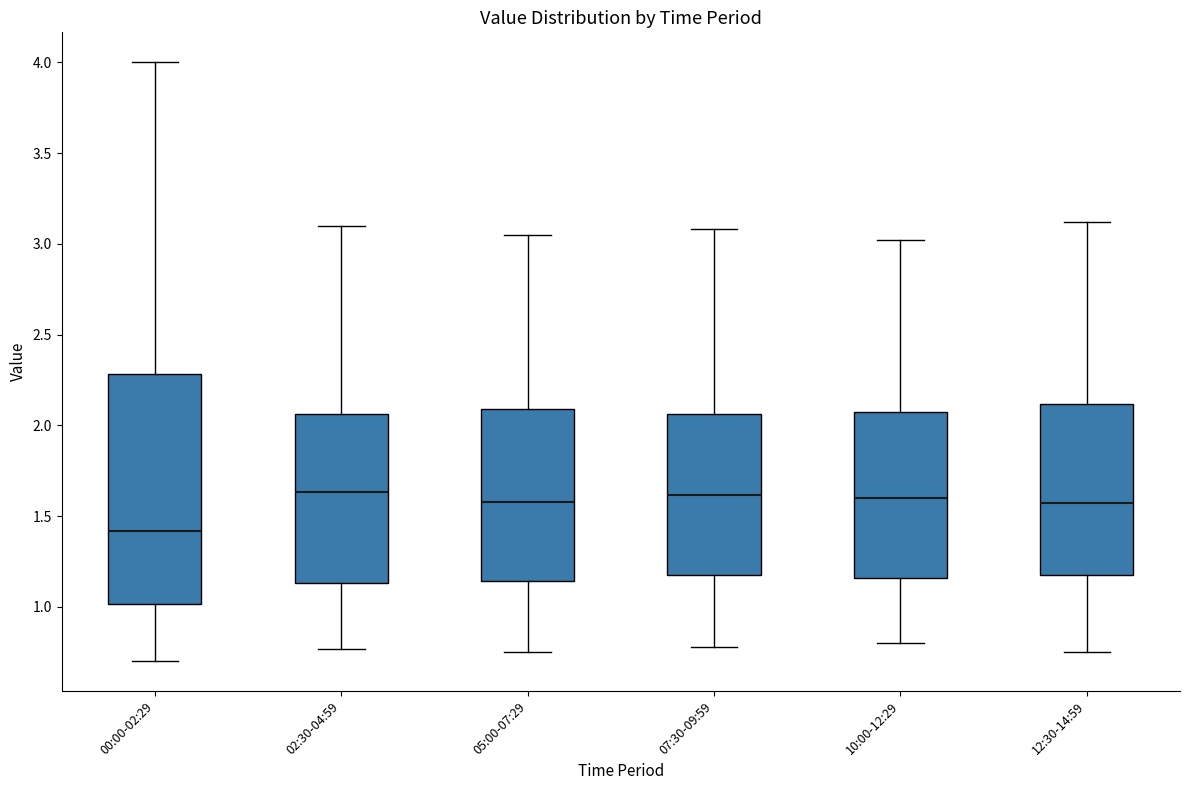

Which box is the tallest, from its lower edge to its upper edge?

00:00-02:29